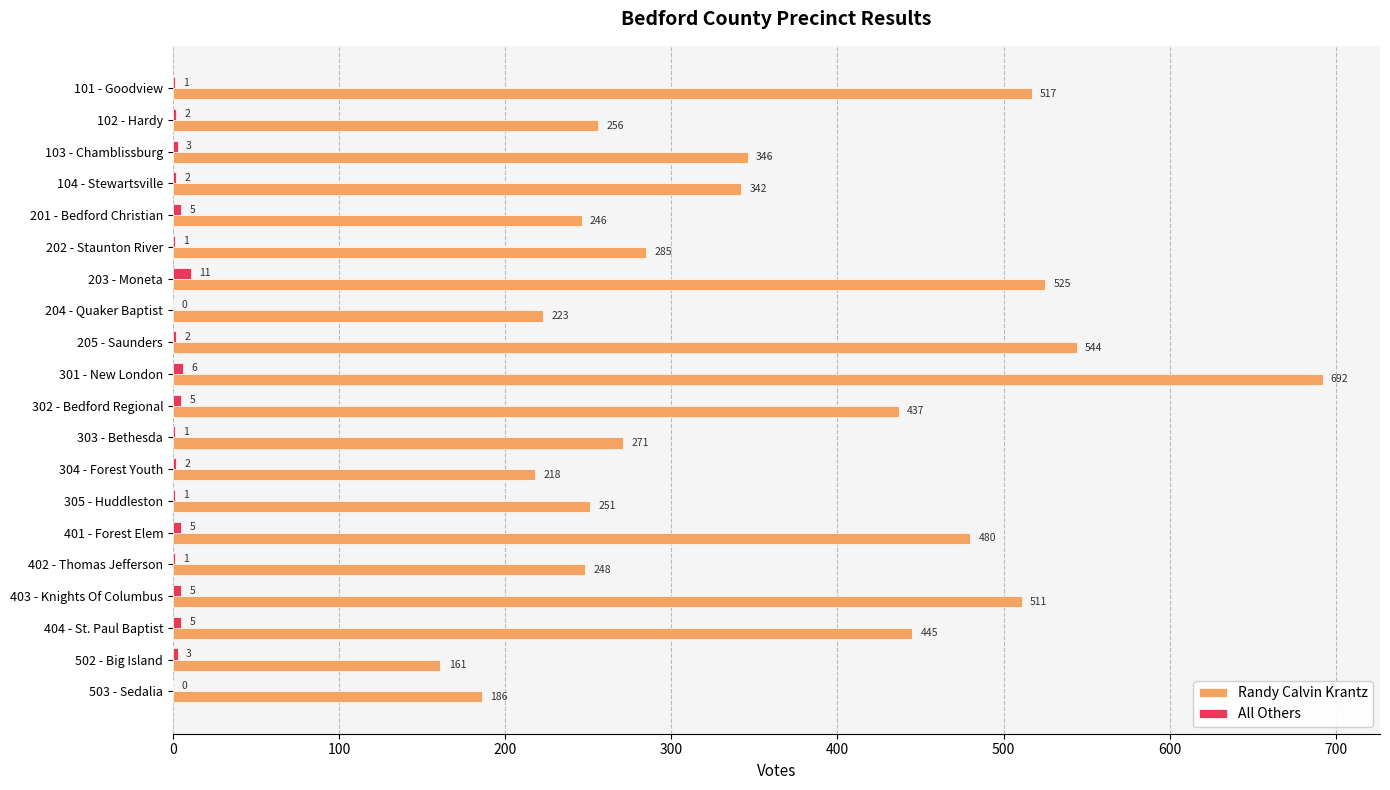

What is the sum of all Randy Calvin Krantz values?

7184